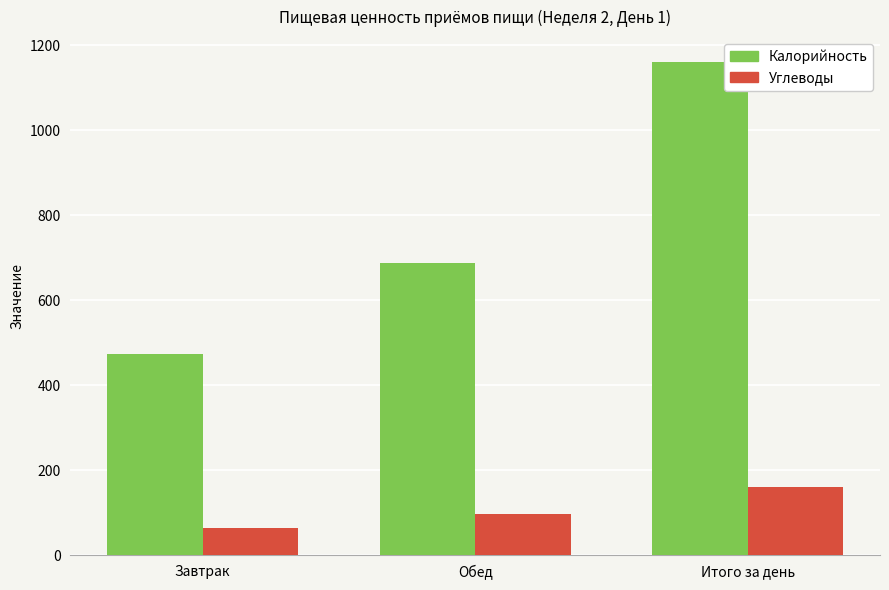

What is the value of the Калорийность bar at the 1st from the left?

474